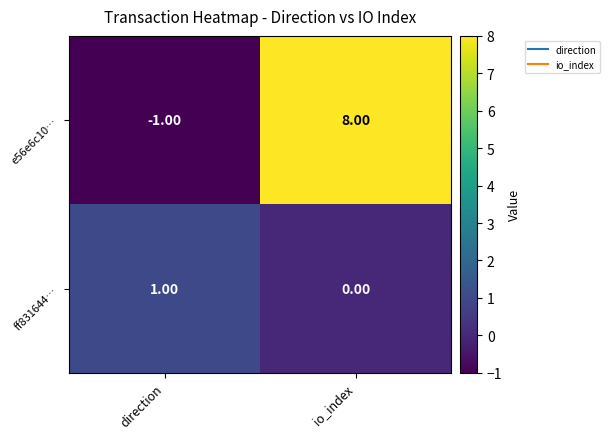

How many values in the e56e6c10… series are below 8?

1